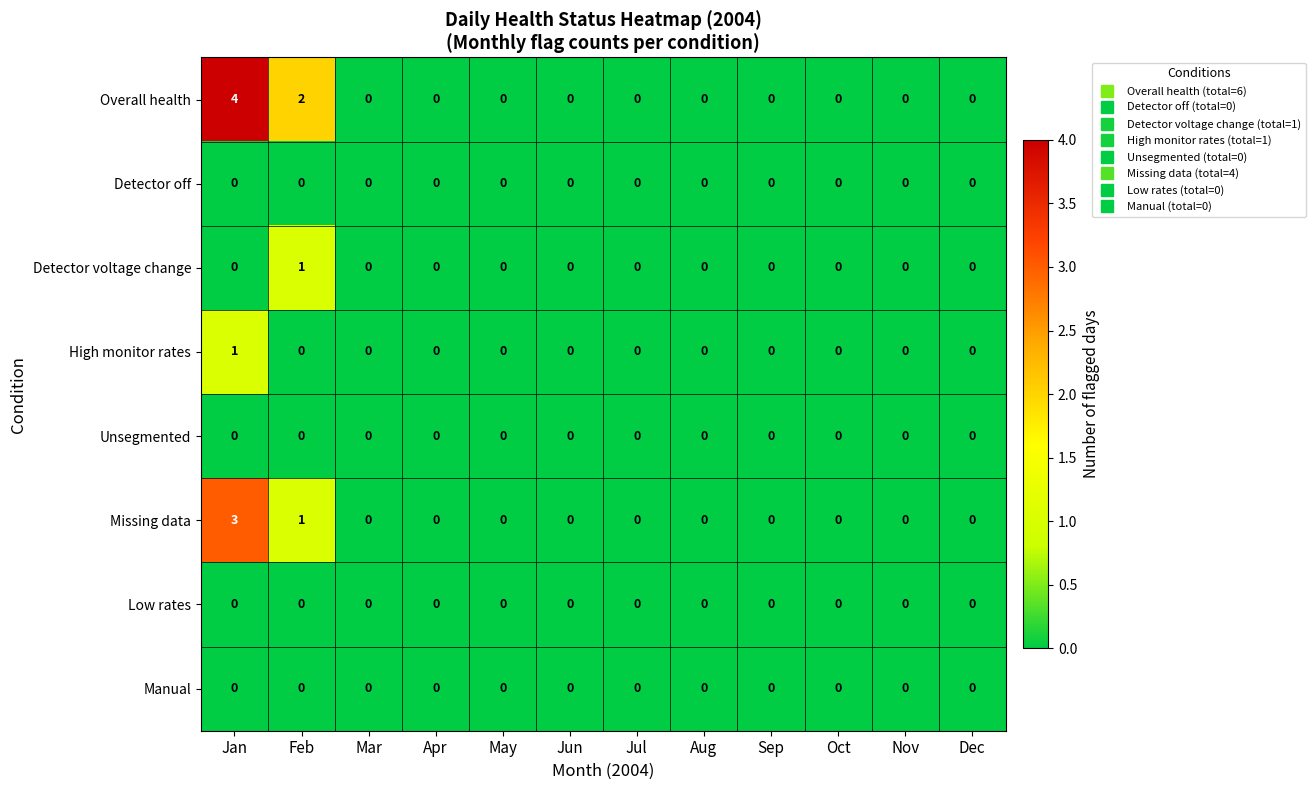

The Manual series shows 0 at Mar. True or false?

True